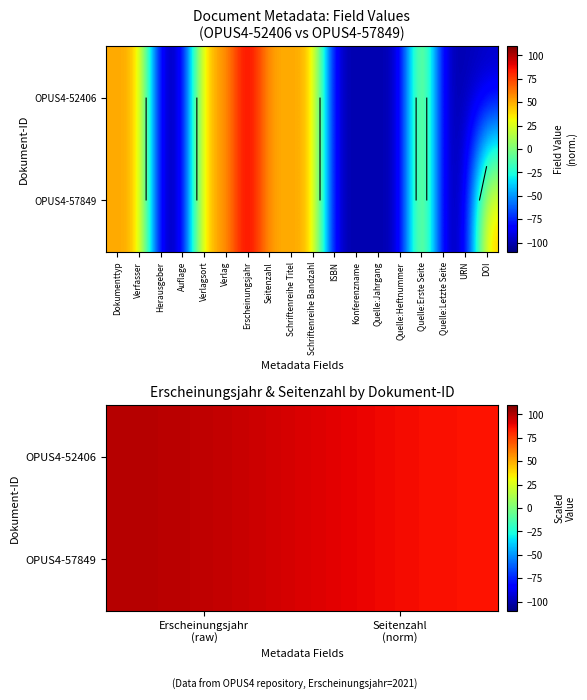

Which series changed the most between Erscheinungsjahr (raw) and Seitenzahl (norm)?

OPUS4-52406